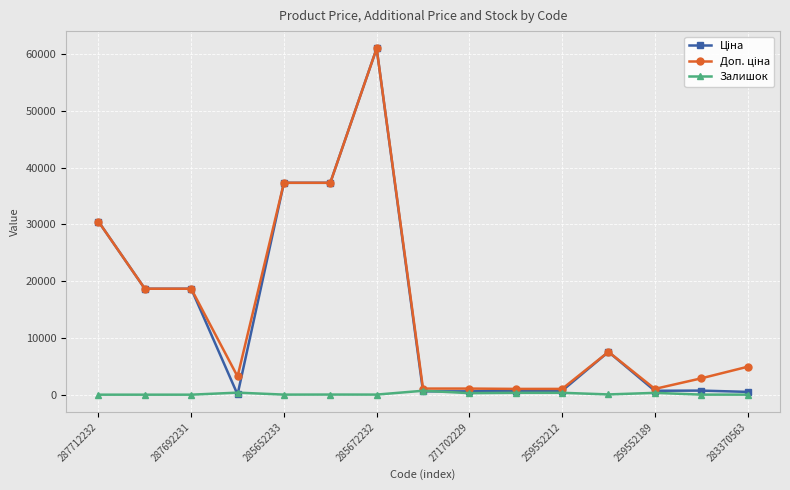

At how many categories does at least one series exceed 17043?

6